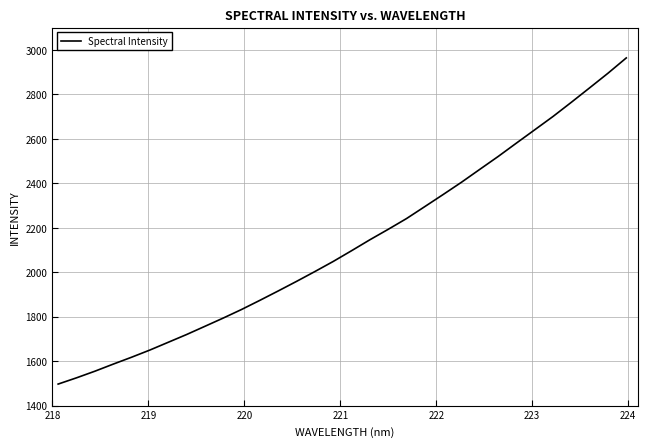

What is the smallest value displayed?

1497.0